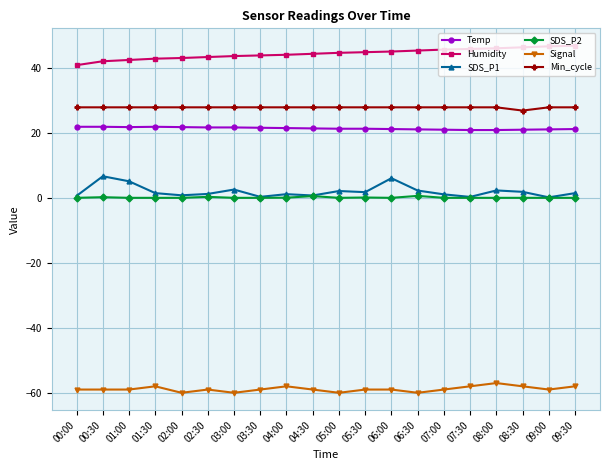

What value does the Signal series have at 05:00?

-60.0